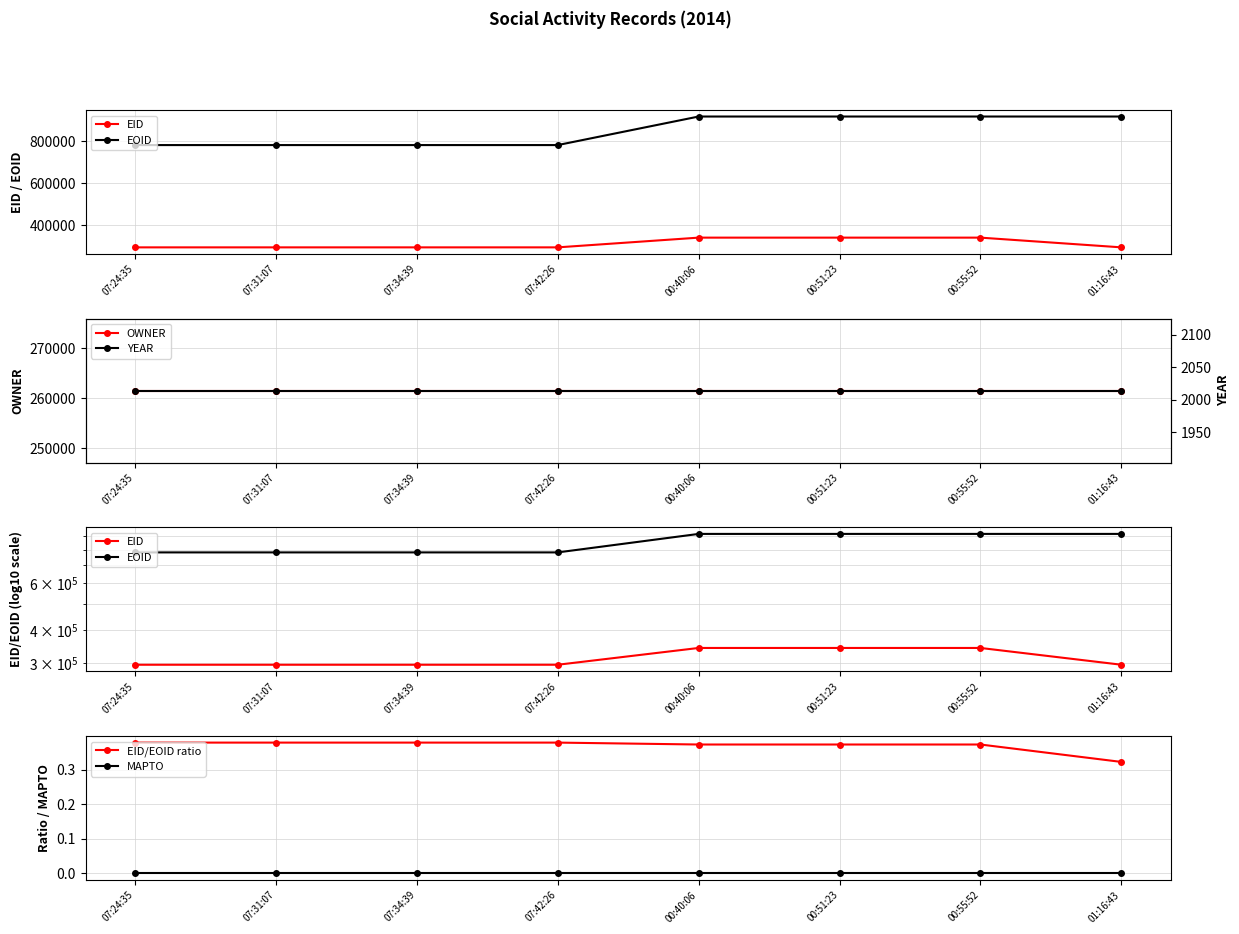

Reading right to left, list all the values displayed in this chart.

EID: 01:16:43=296105.0	00:55:52=342330.0	00:51:23=342324.0	00:40:06=342317.0	07:42:26=296047.0	07:34:39=296046.0	07:31:07=296045.0	07:24:35=296044.0
EOID: 01:16:43=918064.0	00:55:52=918059.0	00:51:23=918051.0	00:40:06=918043.0	07:42:26=782339.0	07:34:39=782337.0	07:31:07=782335.0	07:24:35=782333.0
OWNER: 01:16:43=261537.0	00:55:52=261537.0	00:51:23=261537.0	00:40:06=261537.0	07:42:26=261537.0	07:34:39=261537.0	07:31:07=261537.0	07:24:35=261537.0
YEAR: 01:16:43=2014.0	00:55:52=2014.0	00:51:23=2014.0	00:40:06=2014.0	07:42:26=2014.0	07:34:39=2014.0	07:31:07=2014.0	07:24:35=2014.0
EID/EOID ratio: 01:16:43=0.3	00:55:52=0.4	00:51:23=0.4	00:40:06=0.4	07:42:26=0.4	07:34:39=0.4	07:31:07=0.4	07:24:35=0.4
MAPTO: 01:16:43=0.0	00:55:52=0.0	00:51:23=0.0	00:40:06=0.0	07:42:26=0.0	07:34:39=0.0	07:31:07=0.0	07:24:35=0.0